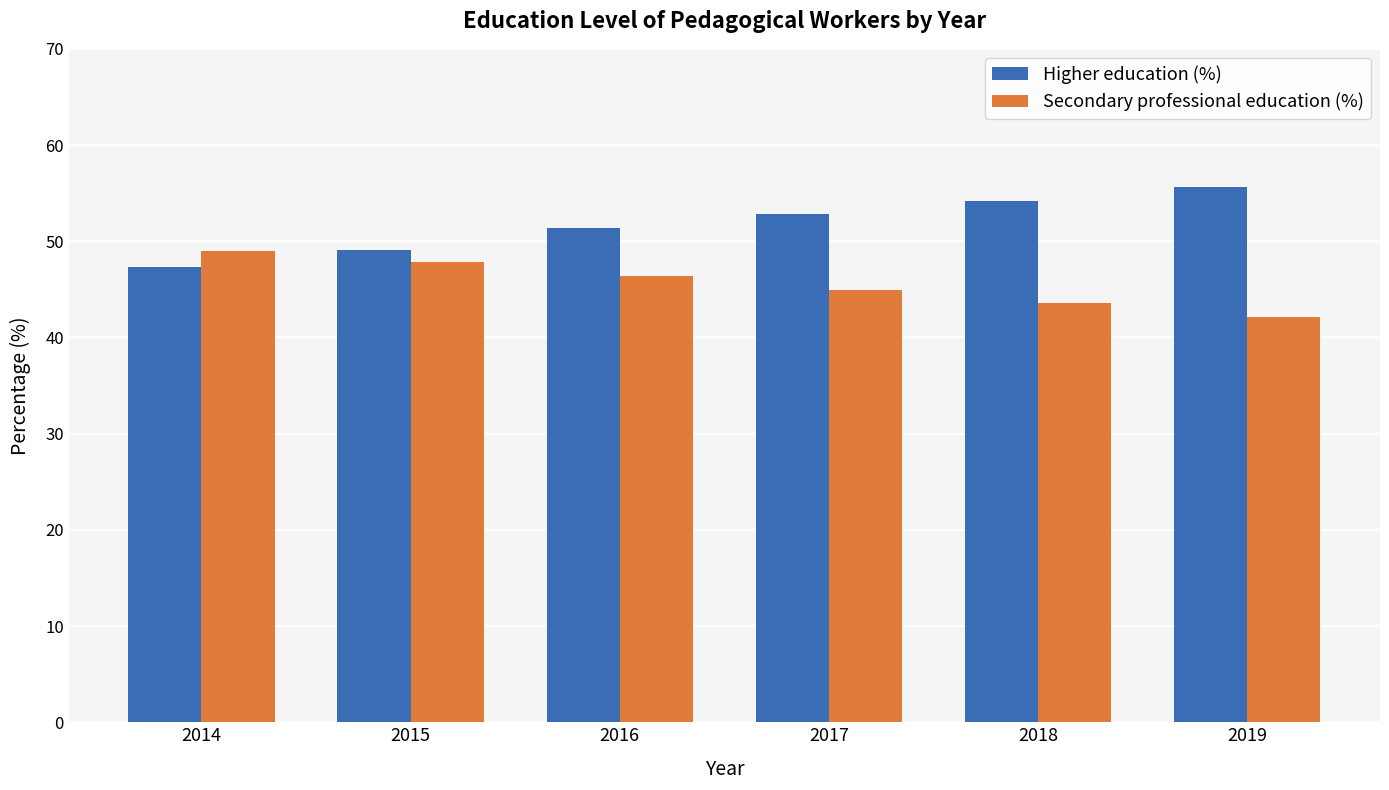

Reading left to right, extract all data points from this chart.

Higher education (%): 47.3	49.1	51.3	52.9	54.2	55.6
Secondary professional education (%): 49.0	47.8	46.3	44.9	43.6	42.1